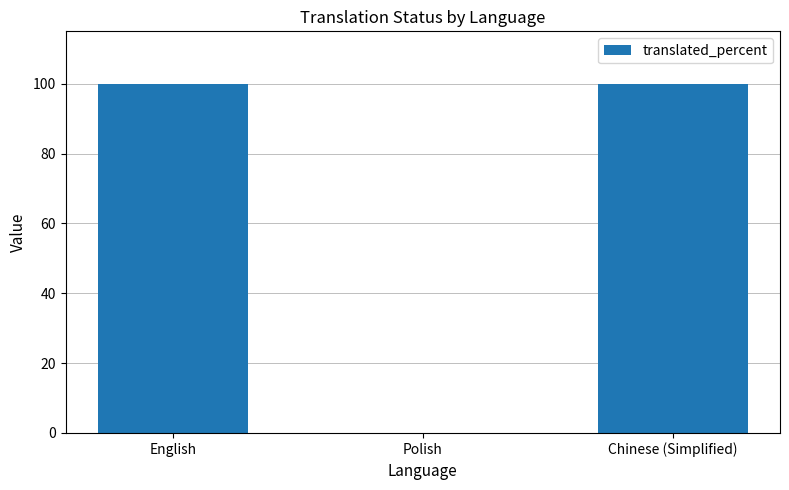

What is the greatest value displayed?

100